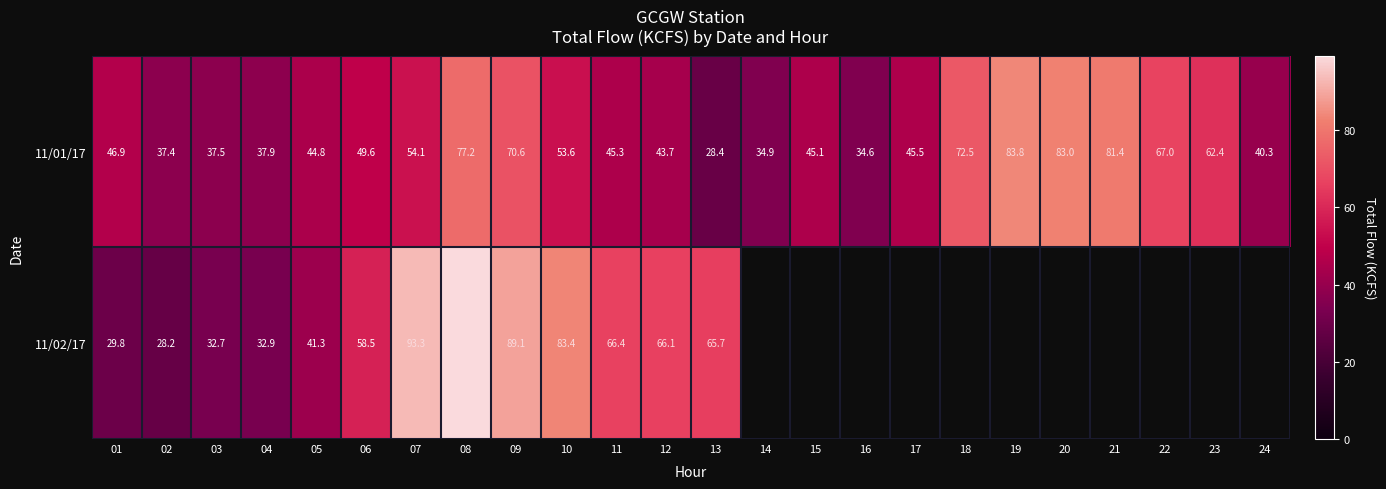

Where is 11/01/17 nearest to the value 56?

07